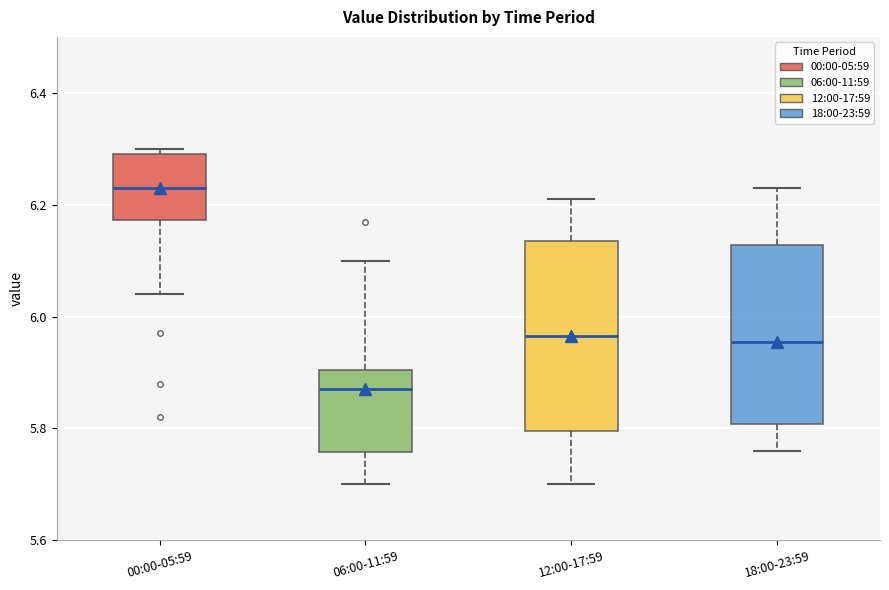

Reading left to right, transcribe this box plot: for each box, give where its median line is, the range the box spans, and where its two whiskers end, as read against the y-axis. The values are not printed on the chart, so give them approximately, as read against the axis.

00:00-05:59: median 6.24, box 6.18 to 6.30, whiskers 6.04 to 6.30 (just above the box's upper edge)
06:00-11:59: median 5.88, box 5.76 to 5.90, whiskers 5.70 to 6.10
12:00-17:59: median 5.96, box 5.80 to 6.14, whiskers 5.70 to 6.22
18:00-23:59: median 5.96, box 5.80 to 6.12, whiskers 5.76 to 6.24